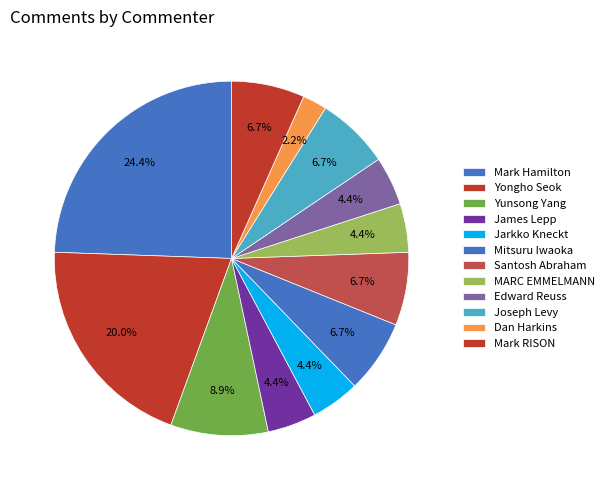

How many slices are in this pie chart?

12